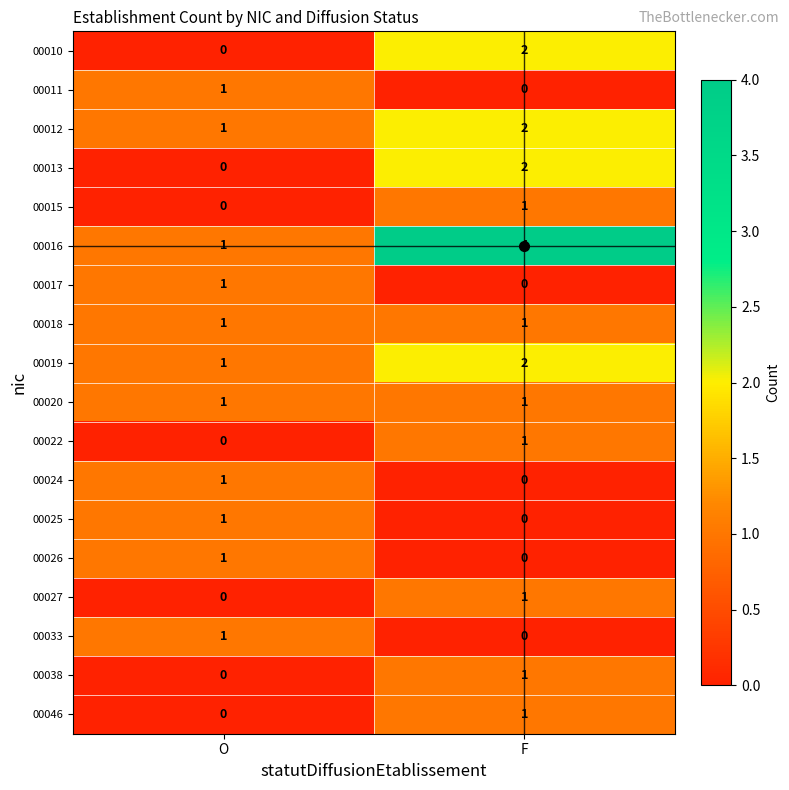

True or false: 00027 has a value of 0 at F.

False